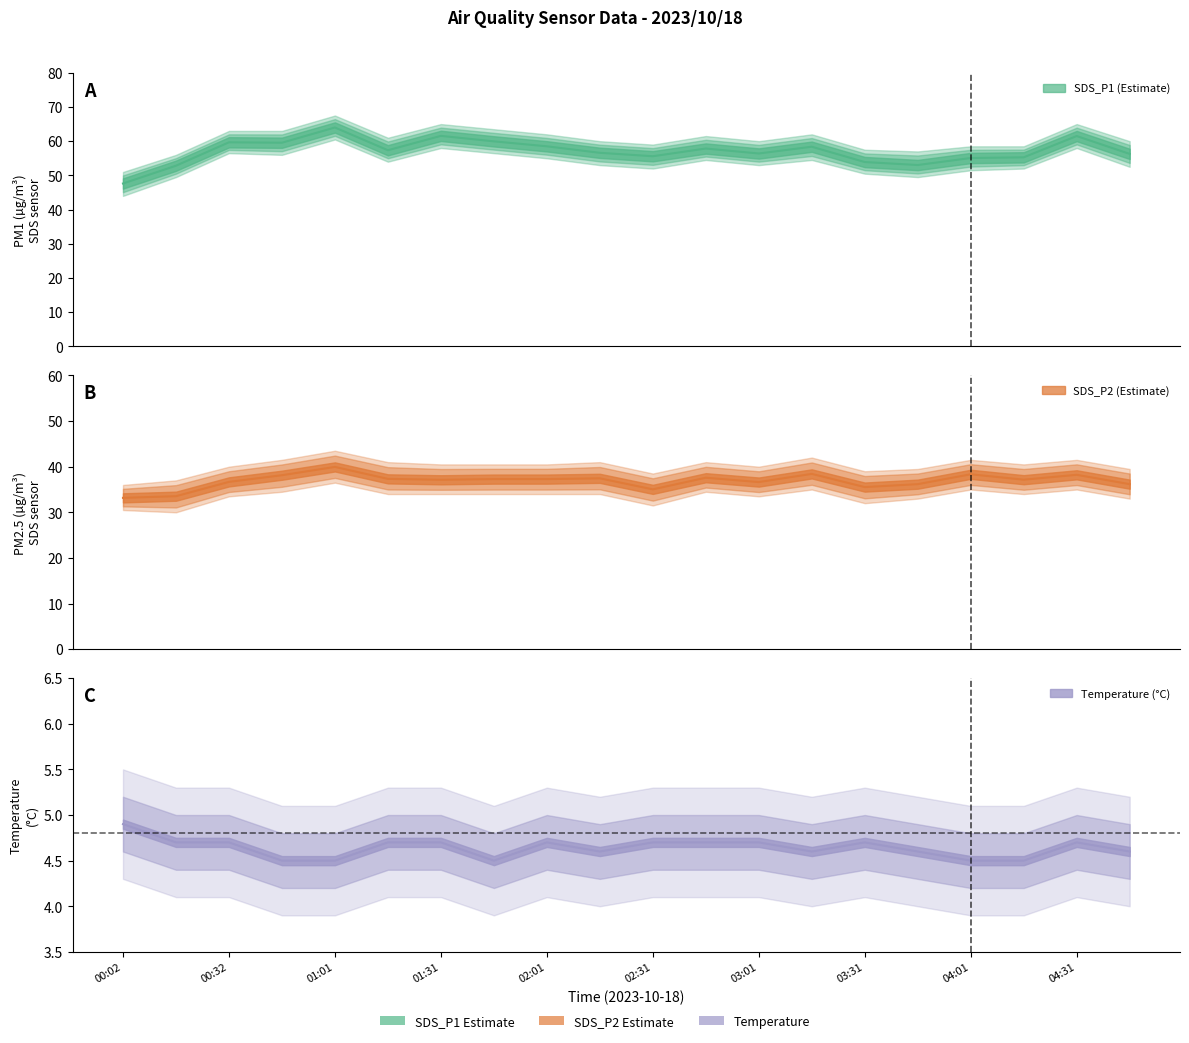

Which category has the lowest value in the SDS_P2 series?

00:02